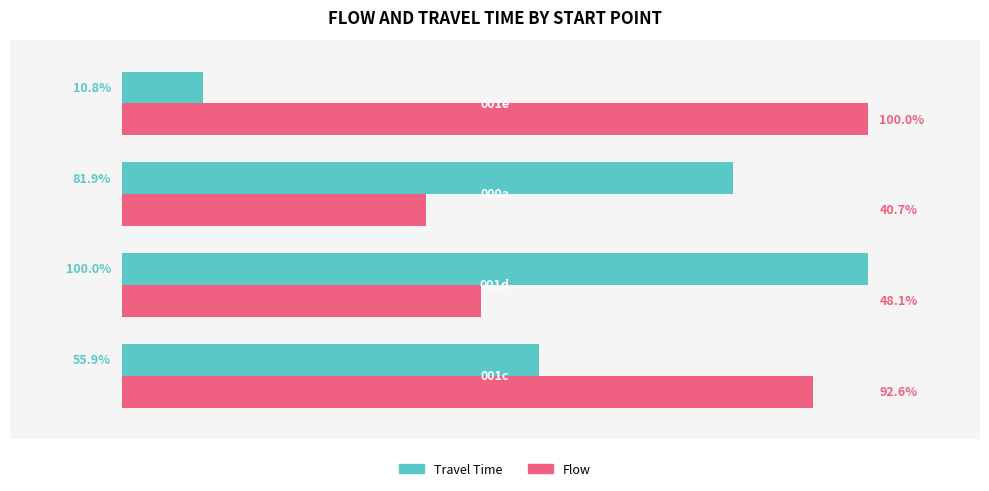

Which series has the largest total across all categories?

Flow